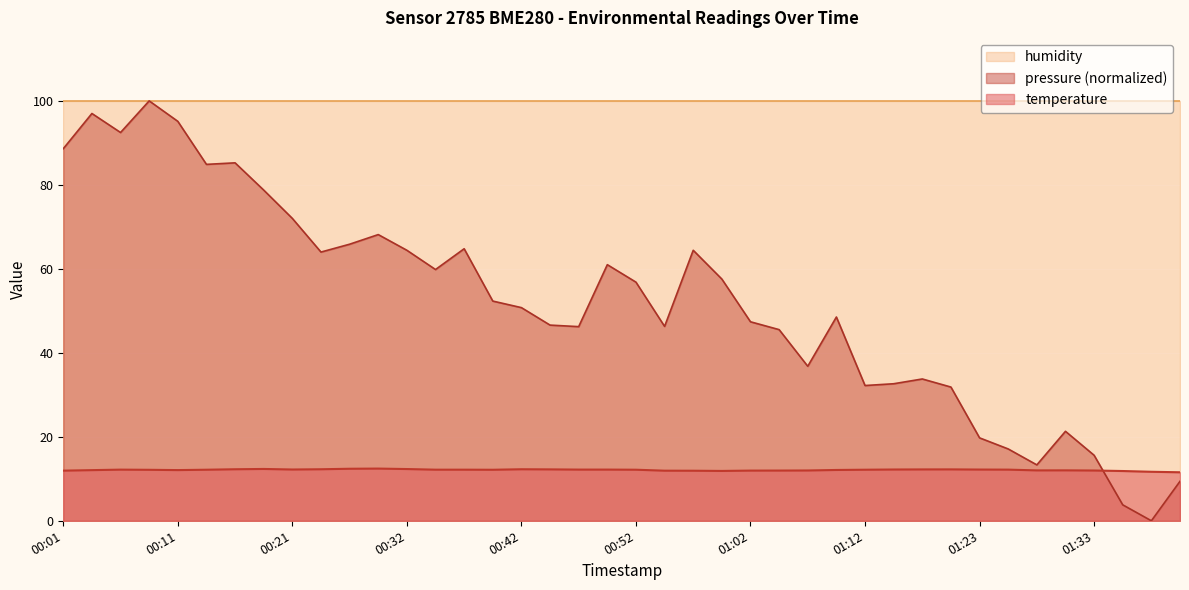

What is the maximum value shown in the chart?

100.0